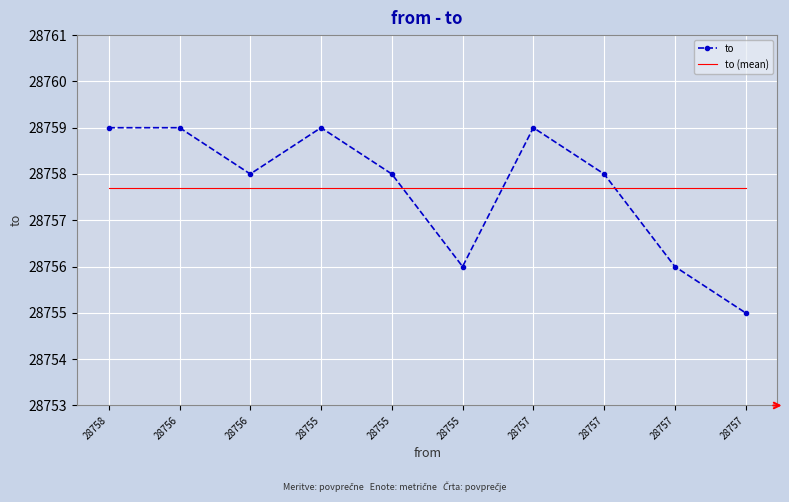

What are all the series names shown in the legend?

to, to (mean)